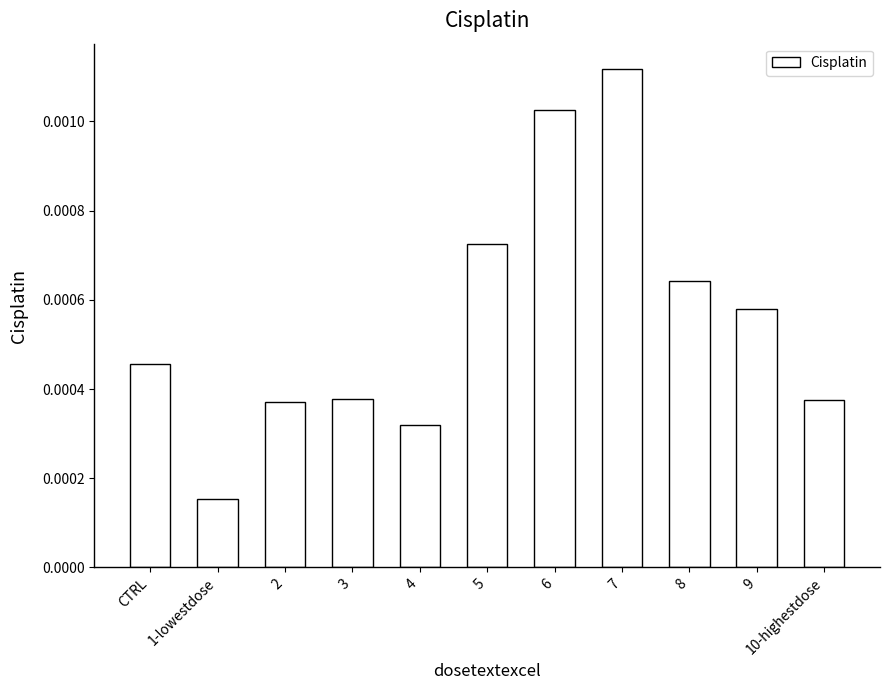

At which category does the chart reach its peak across all series?

7